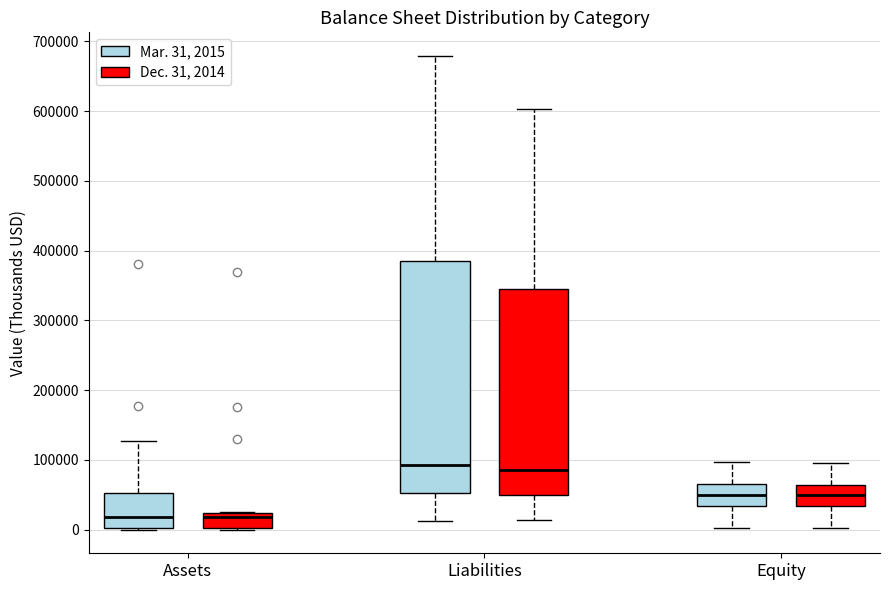

Reading left to right, transcribe this box plot: for each box, give where its median line is, the range the box spans, and where its two whiskers end, as read against the y-axis. The values are not printed on the chart, so give them approximately, as read against the axis.

Assets (Mar. 31, 2015): median 20000, box 0 to 50000, whiskers 0 to 130000
Assets (Dec. 31, 2014): median 20000 (just below the box's upper edge), box 0 to 20000, whiskers 0 to 30000
Liabilities (Mar. 31, 2015): median 90000, box 50000 to 390000, whiskers 10000 to 680000
Liabilities (Dec. 31, 2014): median 90000, box 50000 to 340000, whiskers 10000 to 600000
Equity (Mar. 31, 2015): median 50000, box 30000 to 70000, whiskers 0 to 100000
Equity (Dec. 31, 2014): median 50000, box 30000 to 60000, whiskers 0 to 100000